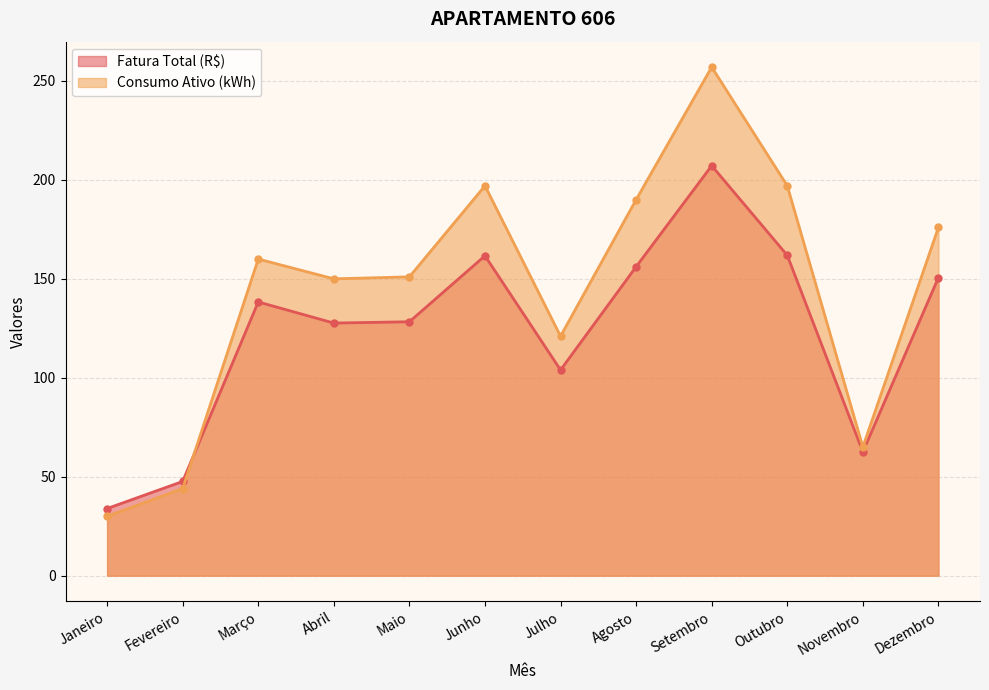

Reading left to right, list all the values displayed in this chart.

Fatura Total (R$): 33.9	47.6	138.3	127.7	128.3	161.7	103.9	156.1	207.2	161.9	62.6	150.7
Consumo Ativo (kWh): 30.0	44.0	160.0	150.0	151.0	197.0	121.0	190.0	257.0	197.0	65.0	176.0